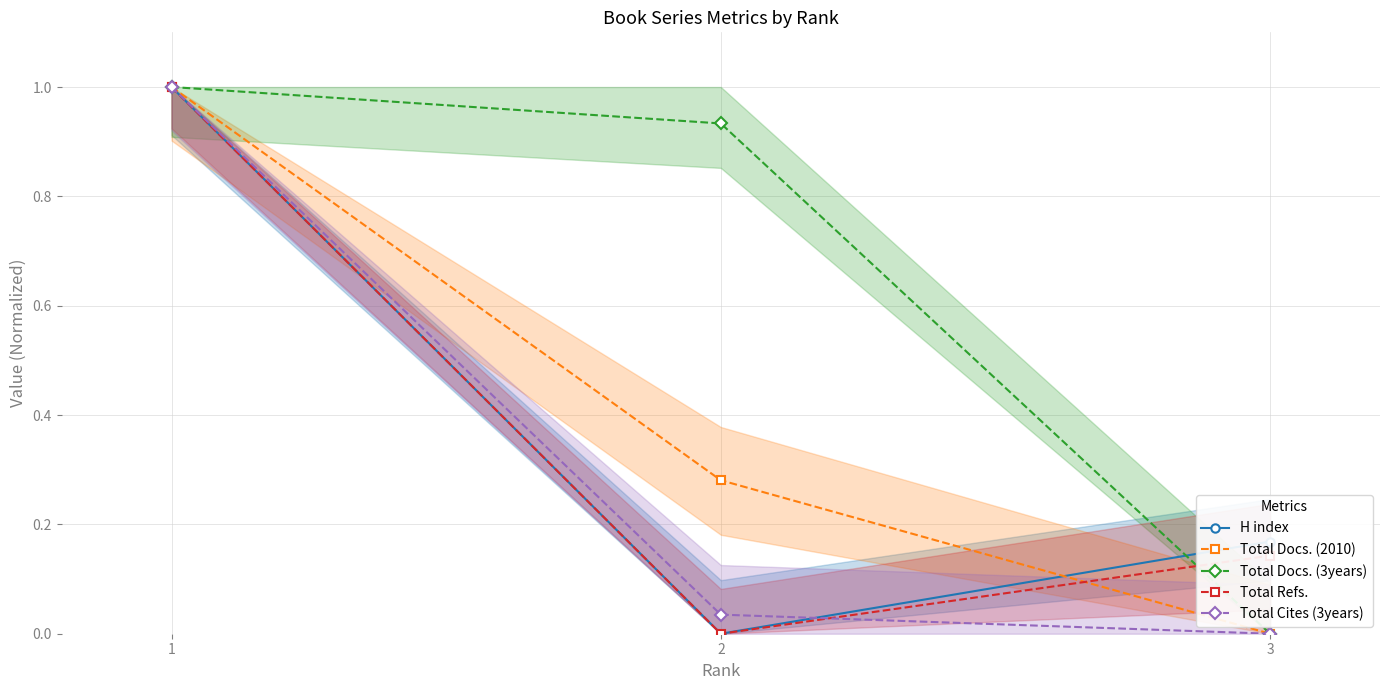

What is the value of the Total Refs. point at the 1st from the left?

1.0